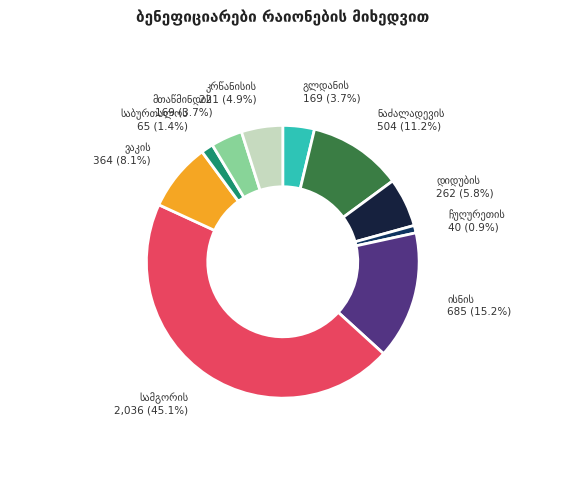

Count the number of slices in the pie.

10